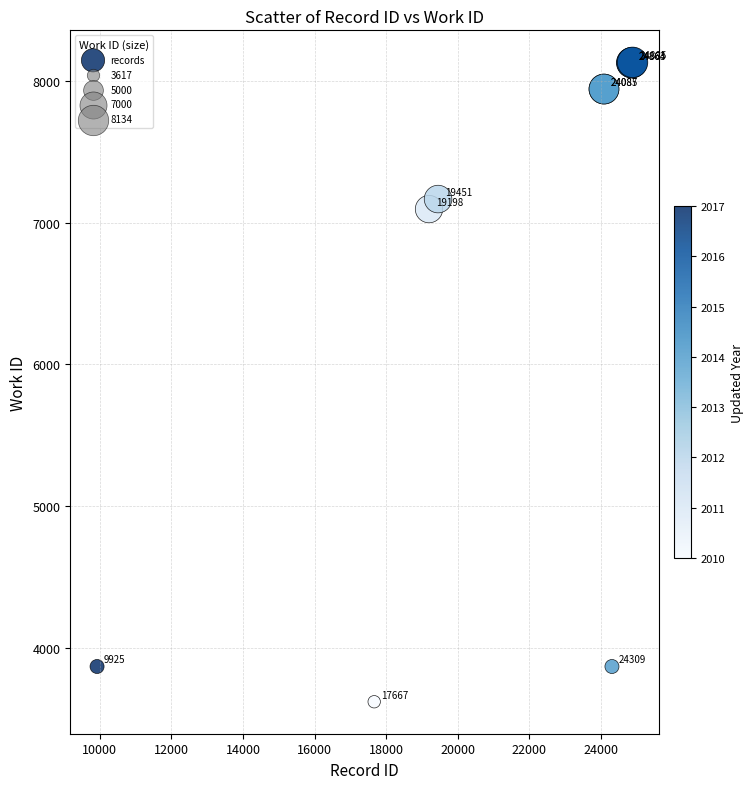

What Y value in the scatter plot is closest to 5875?

7097